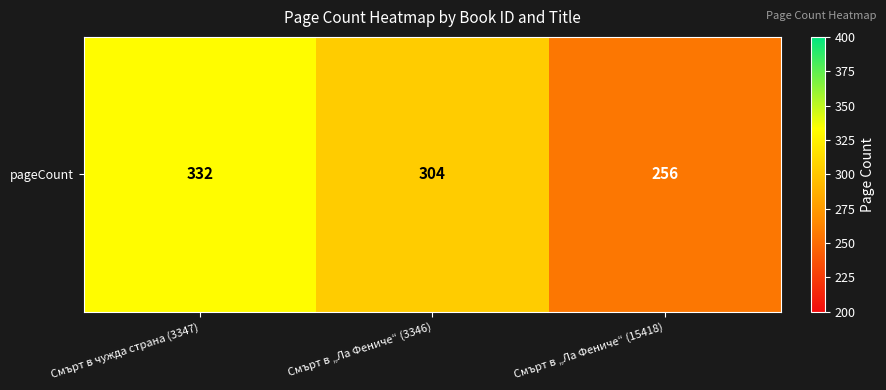

How many data points does each series have?

3